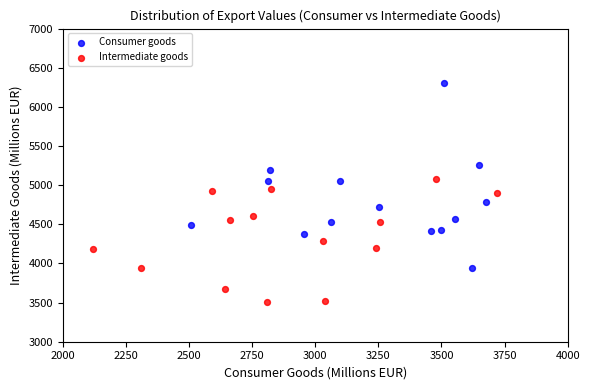

Which series has the widest spread of Y values?

Consumer goods